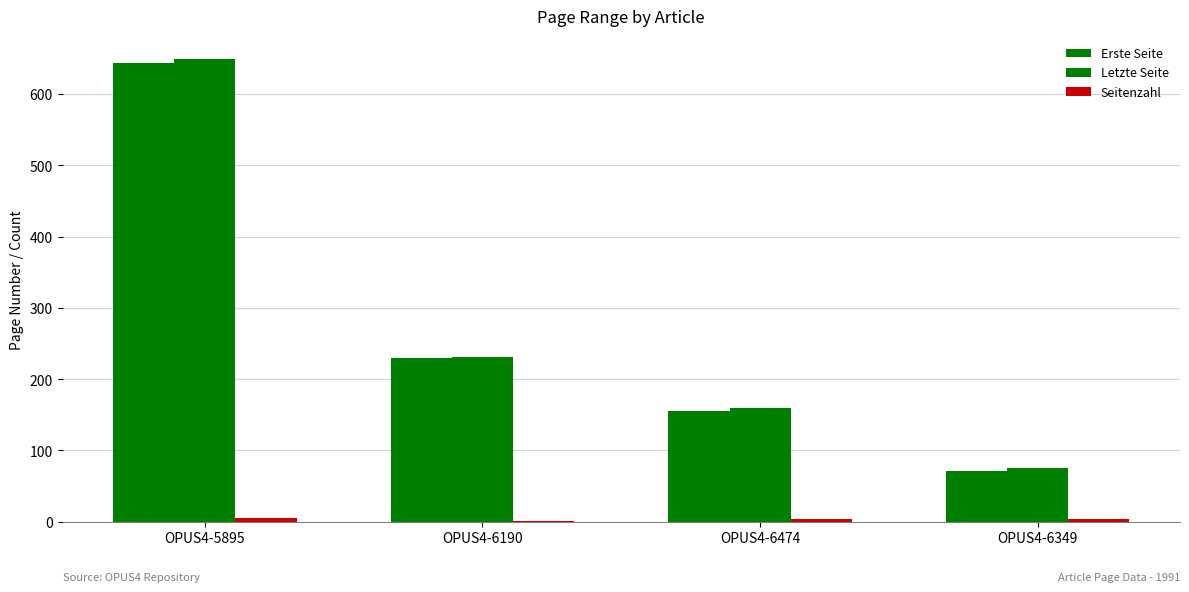

Reading left to right, what are all the values shown in this chart?

Erste Seite: OPUS4-5895=644	OPUS4-6190=230	OPUS4-6474=155	OPUS4-6349=71
Letzte Seite: OPUS4-5895=649	OPUS4-6190=231	OPUS4-6474=159	OPUS4-6349=75
Seitenzahl: OPUS4-5895=5	OPUS4-6190=1	OPUS4-6474=4	OPUS4-6349=4